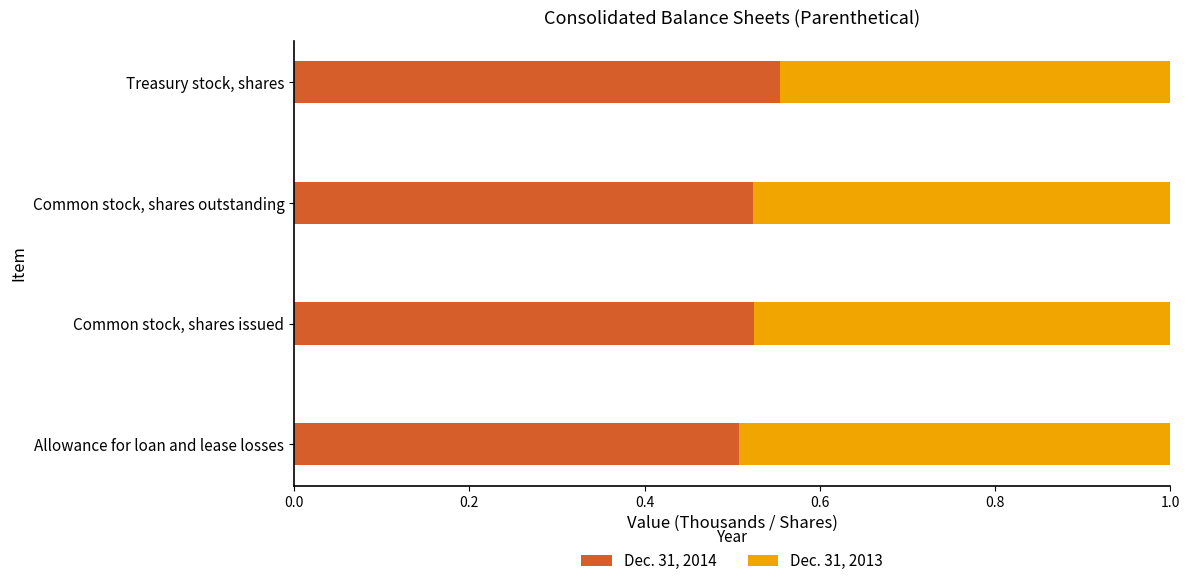

What is the sum of the Dec. 31, 2014 values at Common stock, shares issued and Common stock, shares outstanding?

1.0